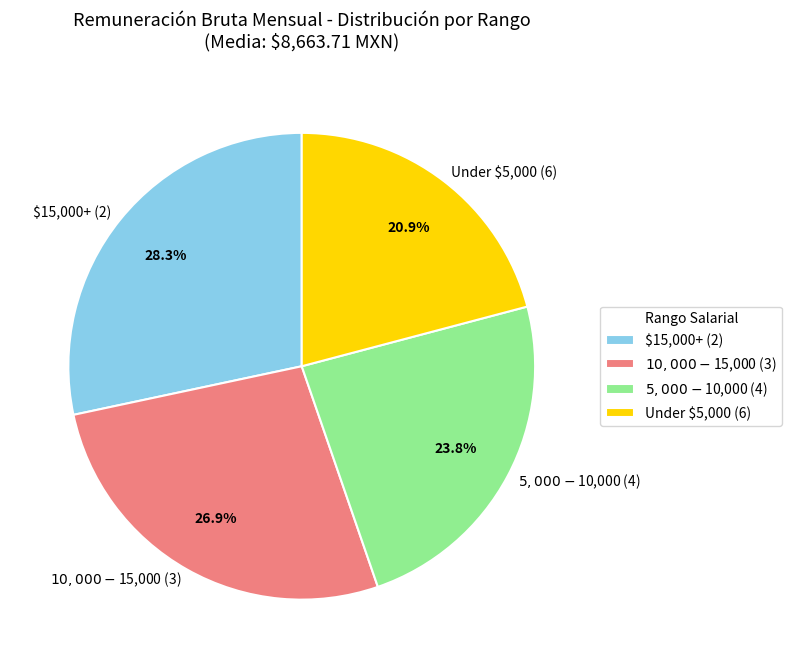

What percentage is NOT represented by $15,000+ (2)?

71.7%